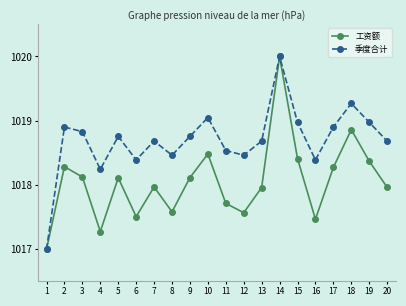

What is the sum of the 工资额 values at 10 and 1?

2035.5